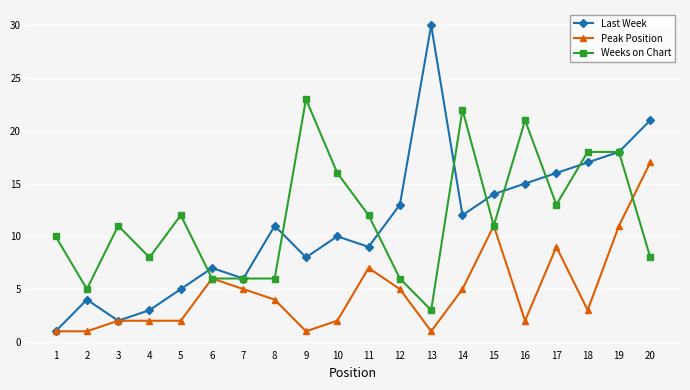

What is the total value across all series at 2?

10